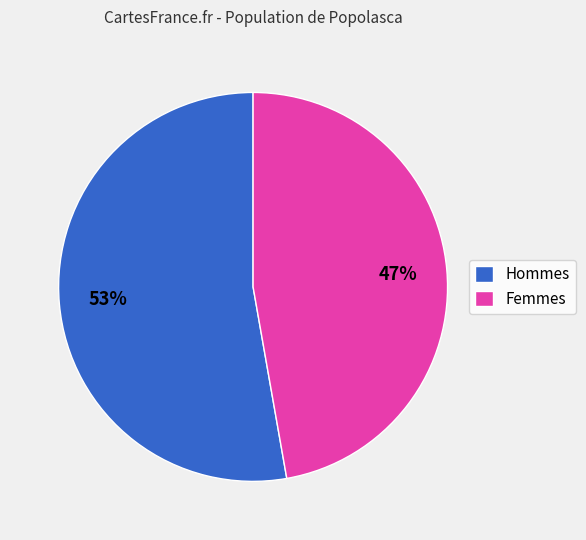

Combined, do Femmes and Hommes account for over 50%?

Yes